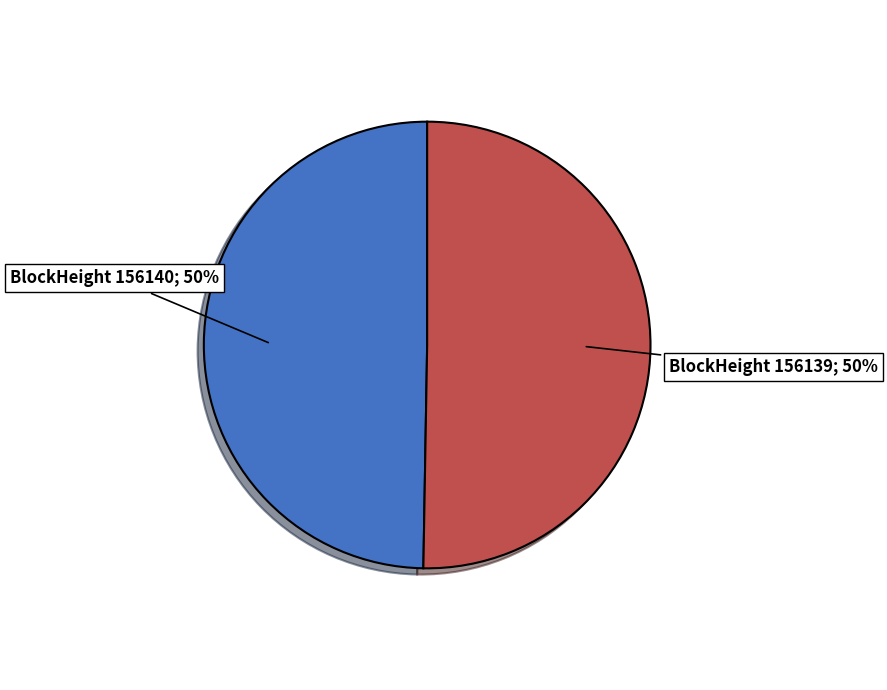

Combined, do BlockHeight 156139; 50% and BlockHeight 156140; 50% account for over 50%?

Yes